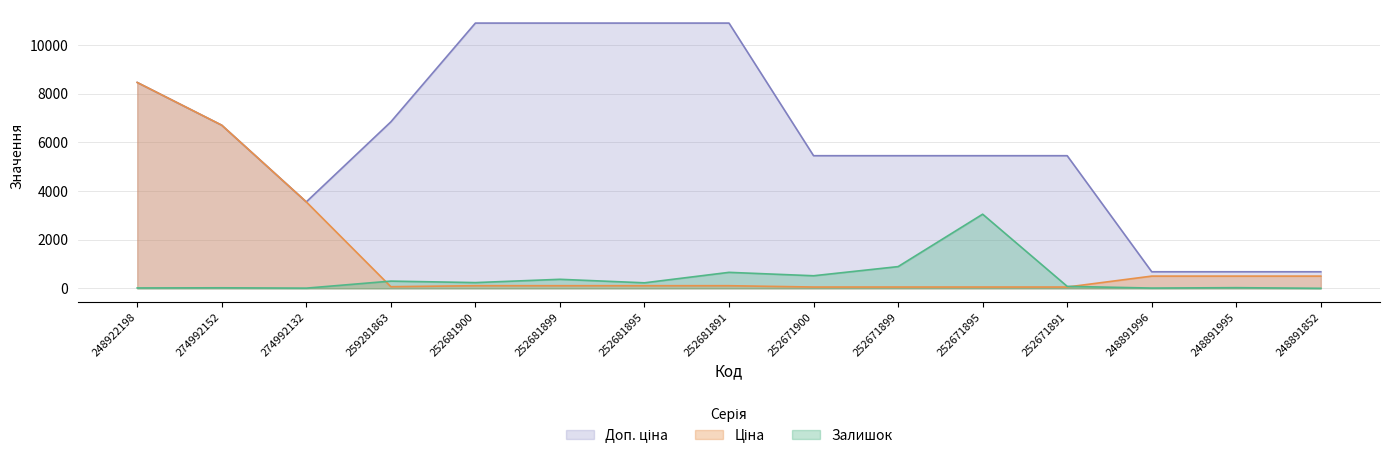

At how many categories does at least one series exceed 7839?

5